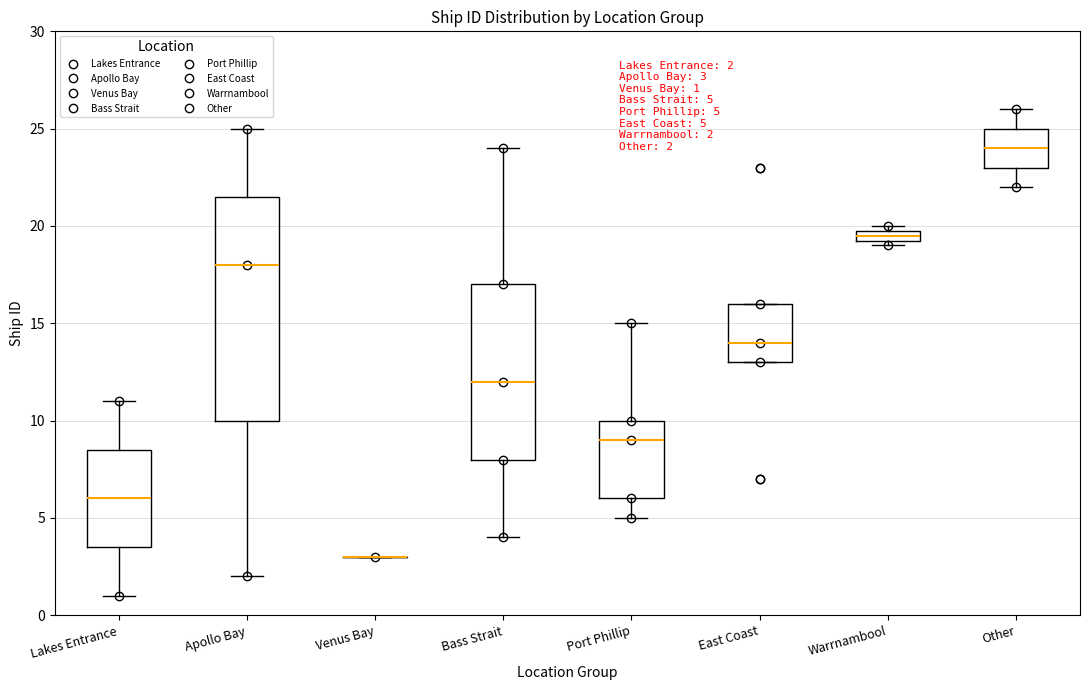

Comparing the boxes themselves (not the whiskers), which one is the tallest?

Apollo Bay